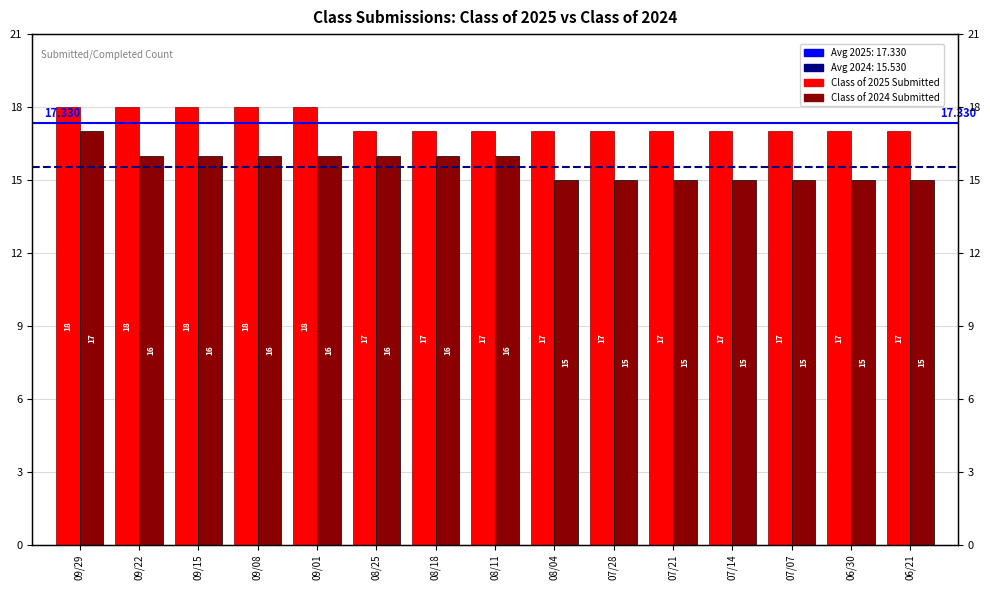

Is the value of Class of 2025 Submitted at 07/28 greater than the value of Class of 2024 Submitted at 08/04?

Yes